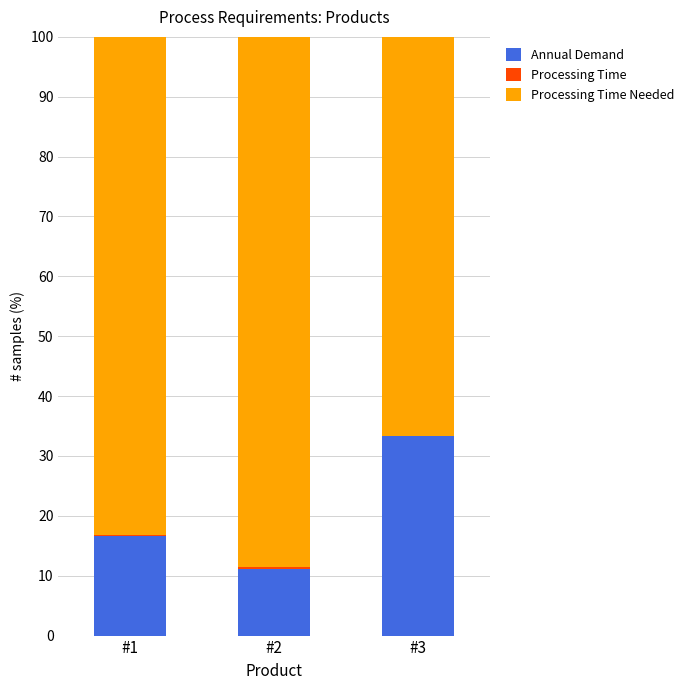

The Annual Demand series shows 18.8 at #2. True or false?

False